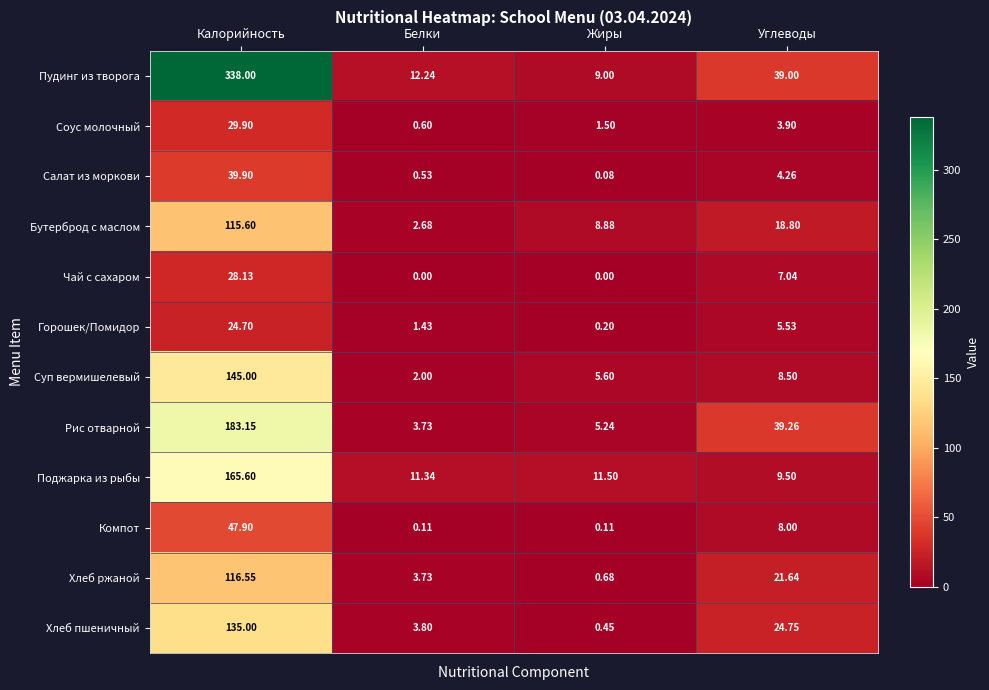

At which label does Соус молочный reach its peak?

Калорийность